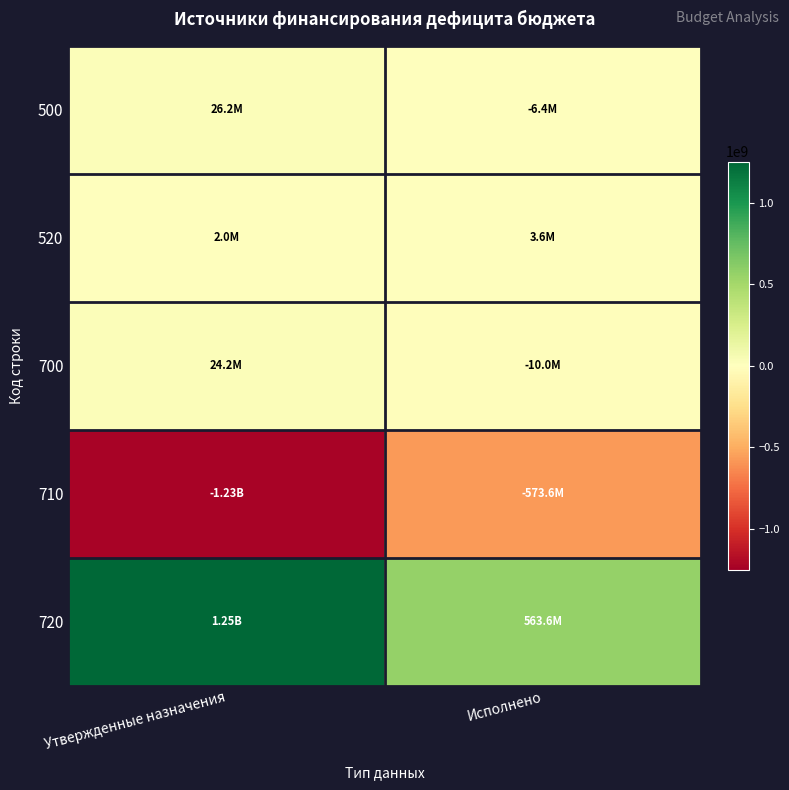

Which series has the largest range (max minus min)?

720